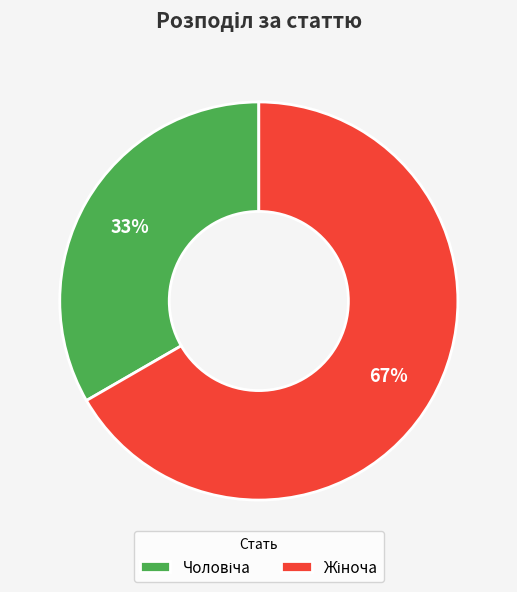

Is there any slice that represents more than half of the pie?

Yes